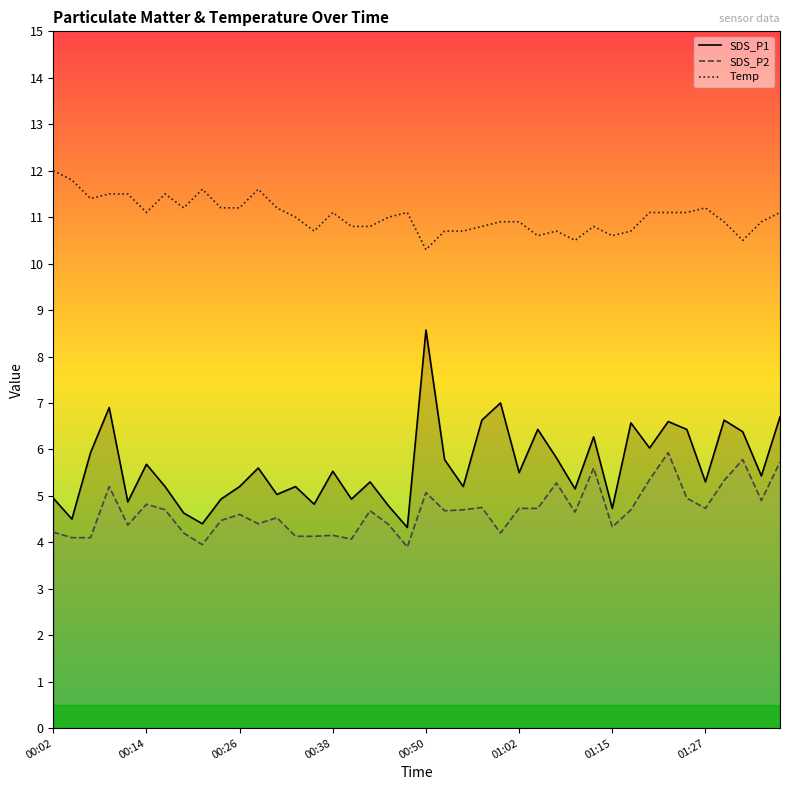

Which series has the largest range (max minus min)?

SDS_P1